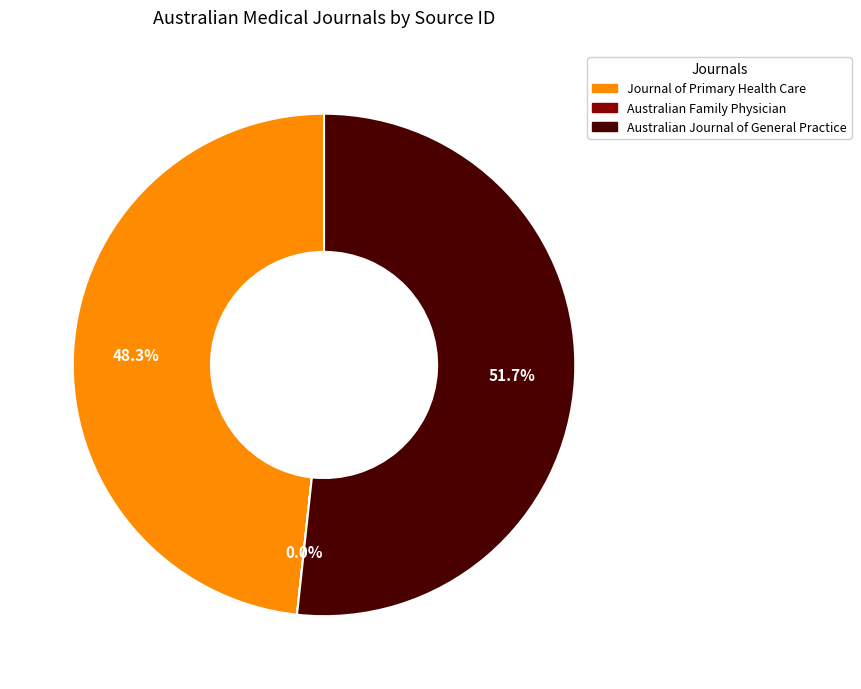

Is there a majority slice in this chart?

Yes